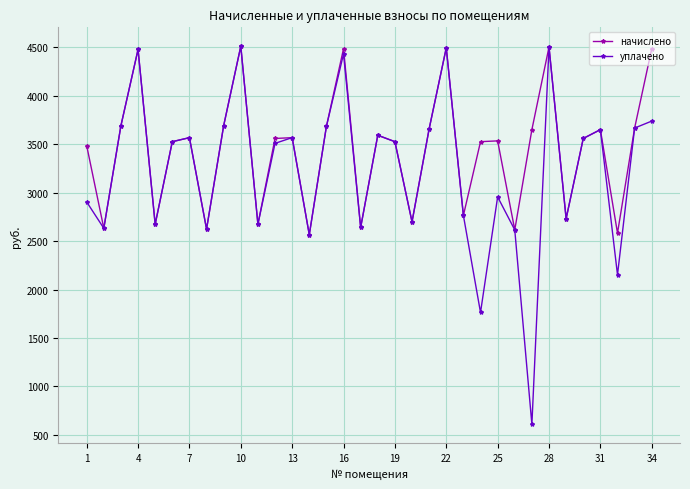

What is the value of the начислено point at the 4th from the left?

4479.5